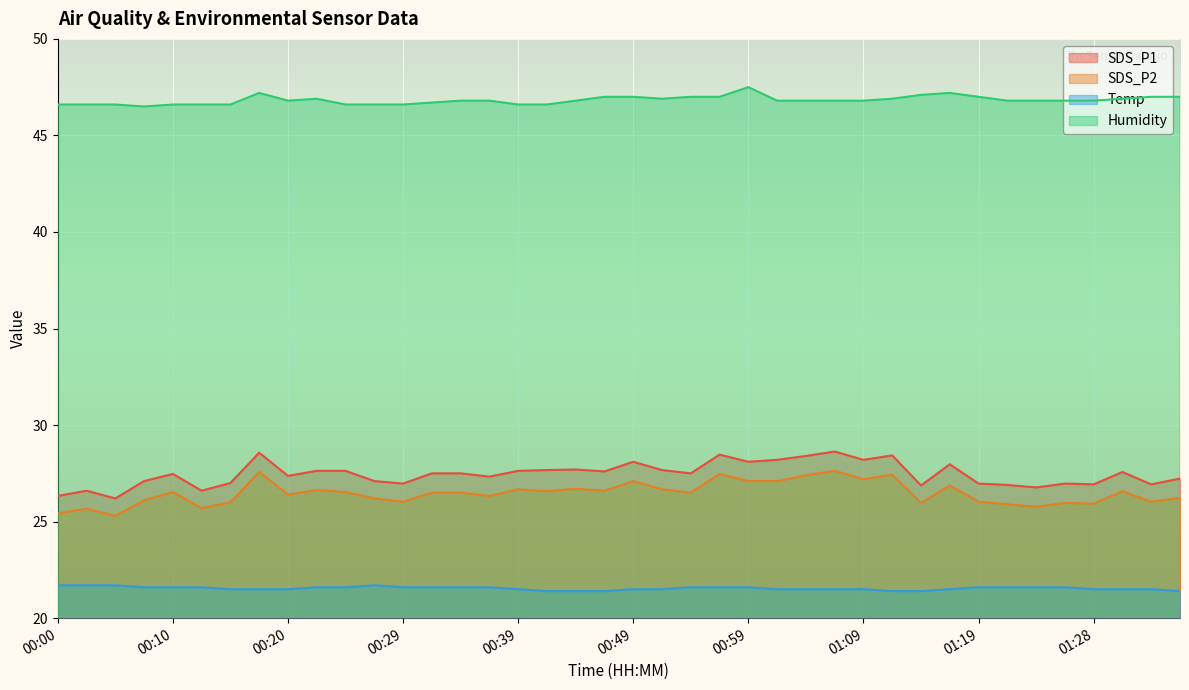

Where is the first local minimum for SDS_P2?

00:05